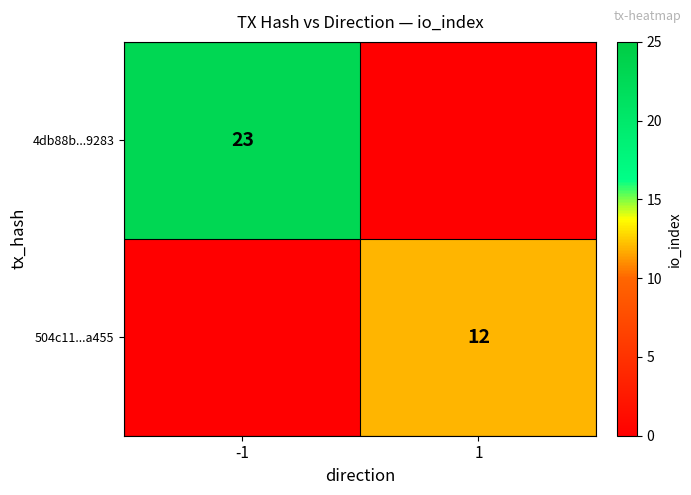

Is it true that 4db88b...9283 equals 23 at -1?

True